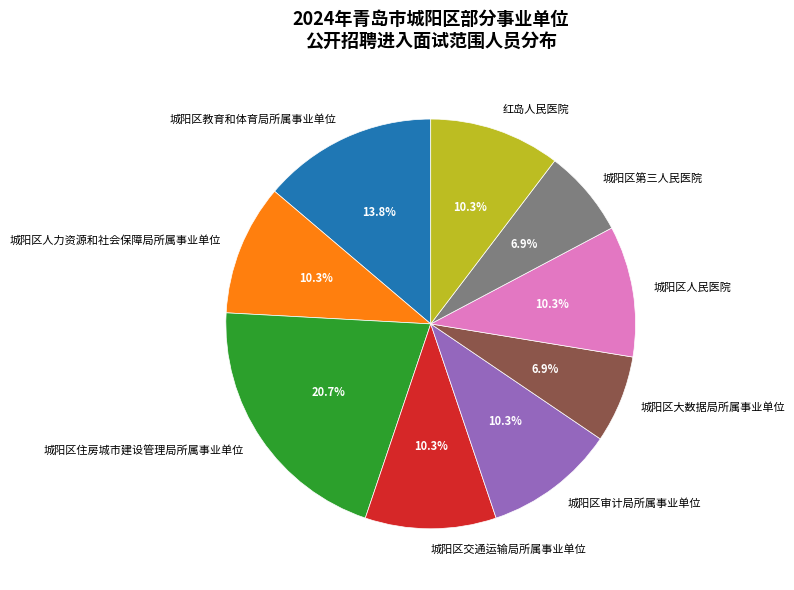

Which slice is the largest?

城阳区住房城市建设管理局所属事业单位